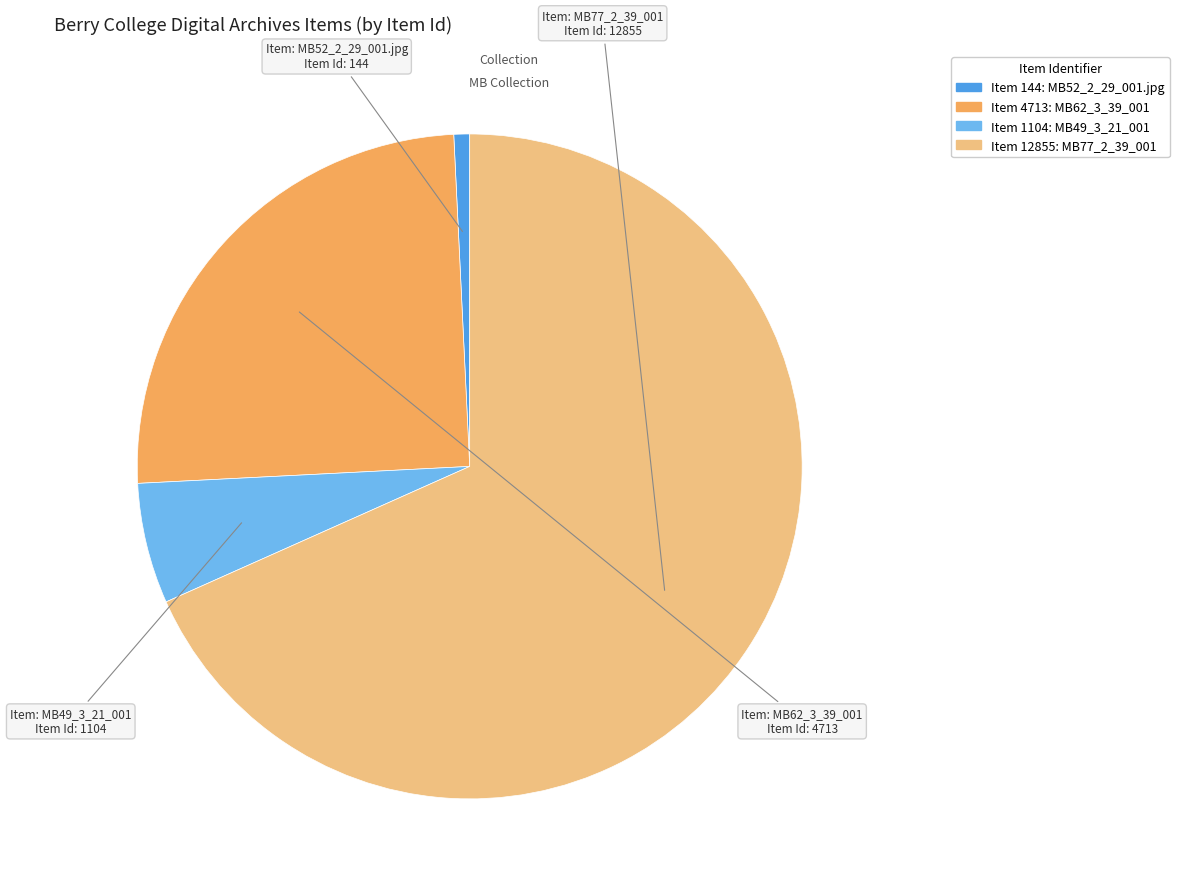

Does any single category account for the majority?

Yes